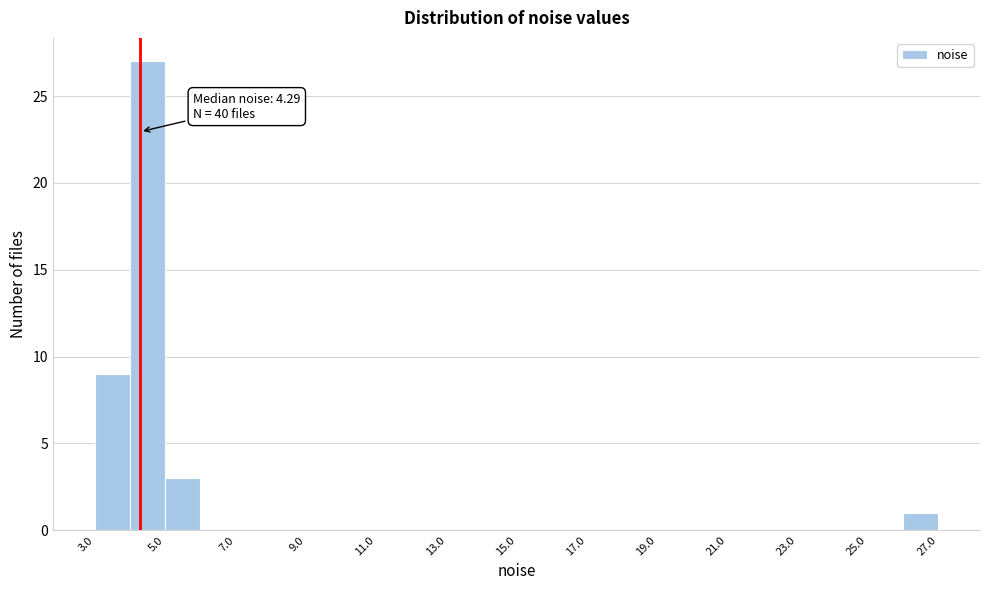

Which range on the x-axis has the tallest bar?

4 to 5